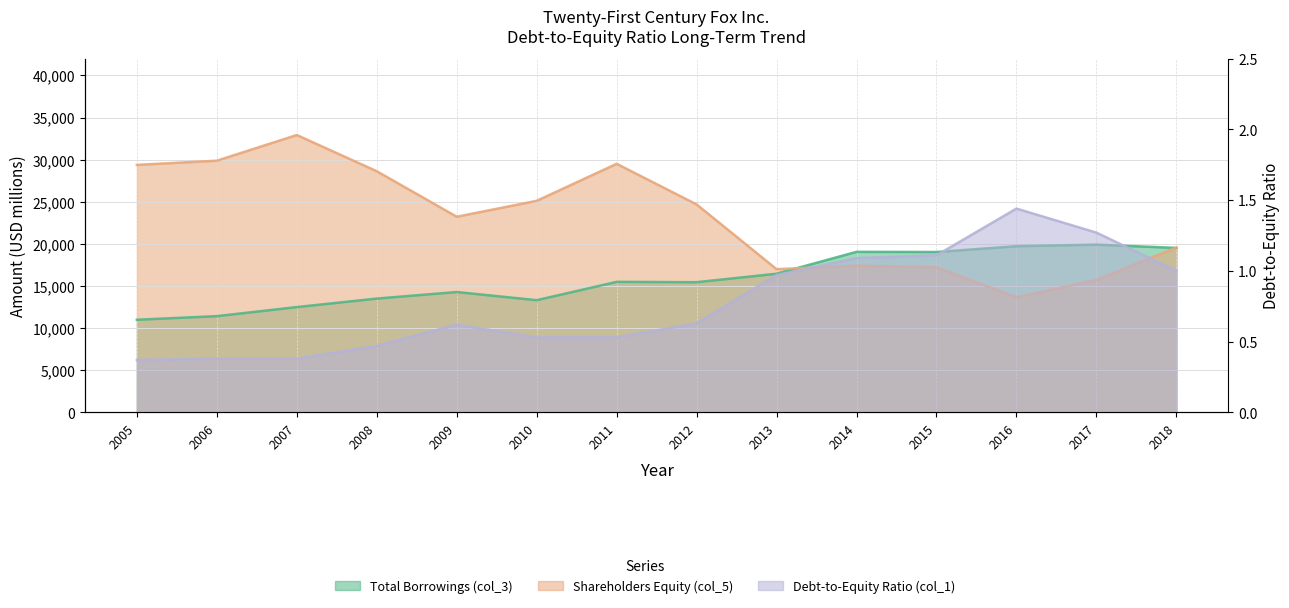

Rank the categories by Debt-to-Equity Ratio (col_1) value from lowest to highest.

2005, 2006, 2007, 2008, 2010, 2011, 2009, 2012, 2013, 2018, 2014, 2015, 2017, 2016